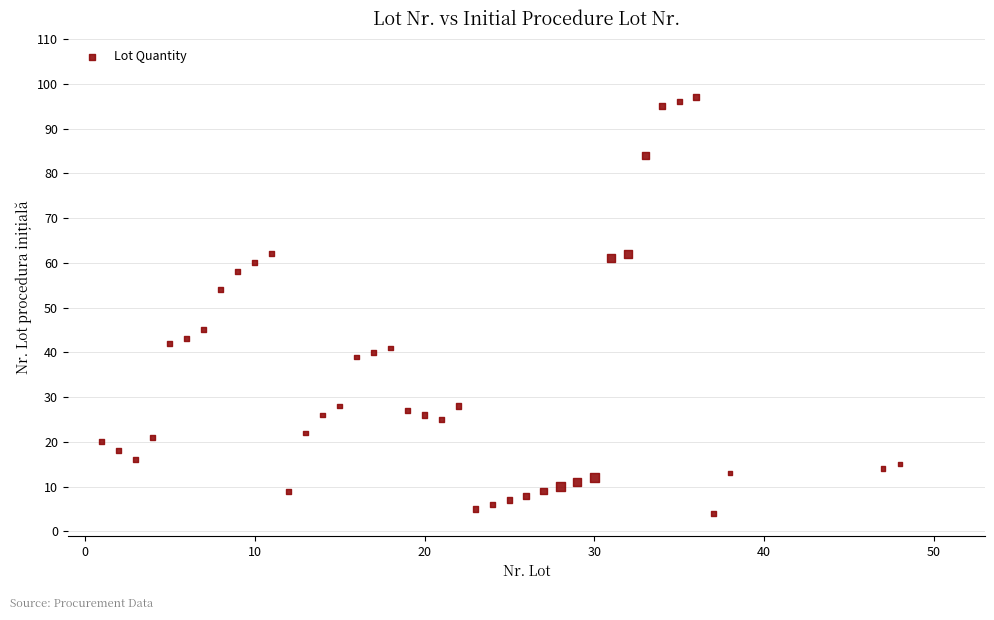

What is the range of Y values (max minus min)?

93